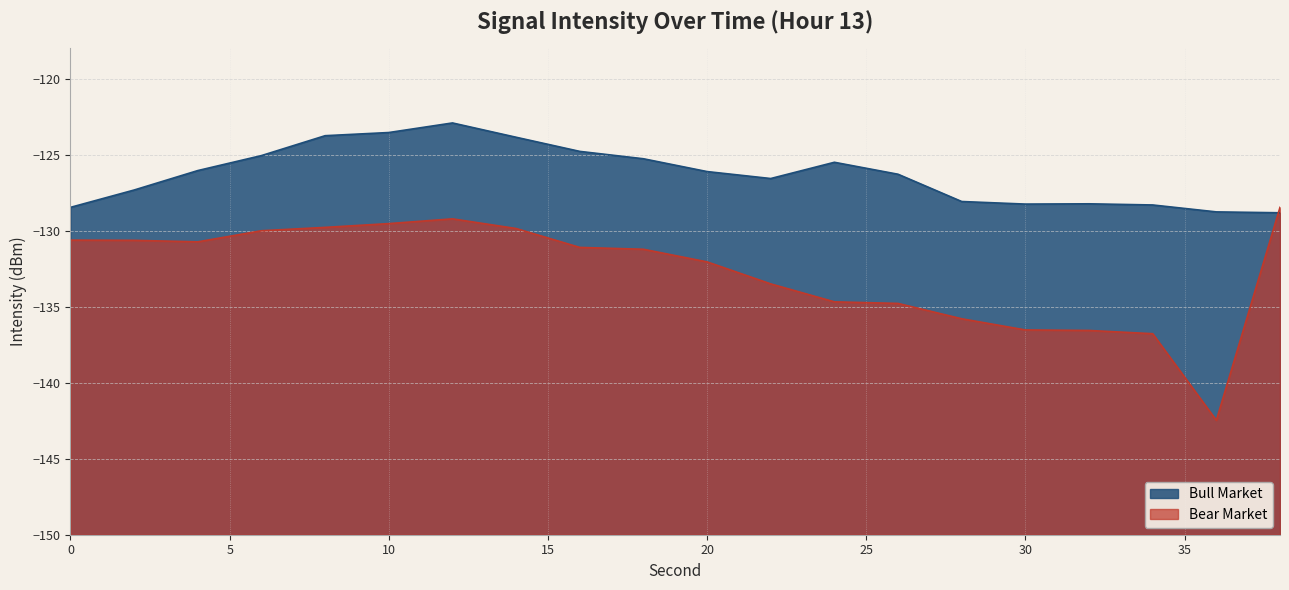

Reading left to right, transcribe all the data shown in this chart.

Bull Market: 0=-128.5	2=-127.3	4=-126.0	6=-125.1	8=-123.7	10=-123.5	12=-122.9	14=-123.9	16=-124.8	18=-125.3	20=-126.1	22=-126.6	24=-125.5	26=-126.3	28=-128.1	30=-128.2	32=-128.2	34=-128.3	36=-128.8	38=-128.8
Bear Market: 0=-130.6	2=-130.6	4=-130.7	6=-130.0	8=-129.8	10=-129.5	12=-129.2	14=-129.9	16=-131.1	18=-131.2	20=-132.1	22=-133.5	24=-134.7	26=-134.8	28=-135.8	30=-136.5	32=-136.6	34=-136.8	36=-142.5	38=-128.5